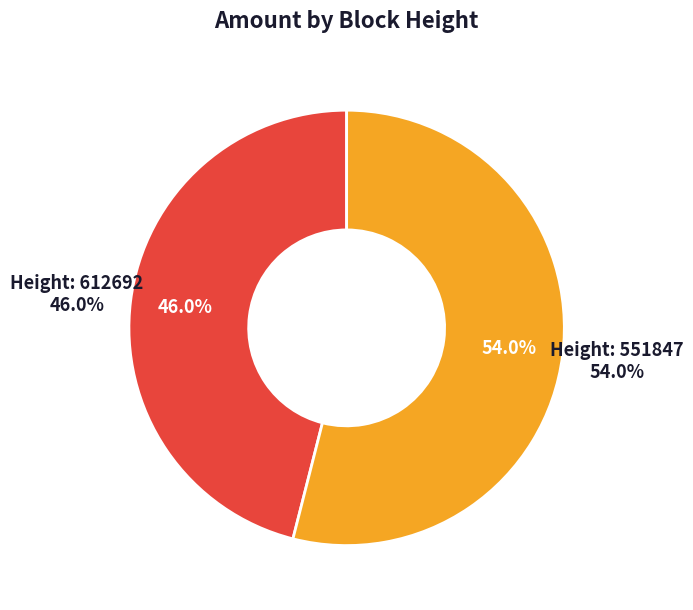

To the nearest percent, what is the combined percentage of 551847 and 612692?

100%